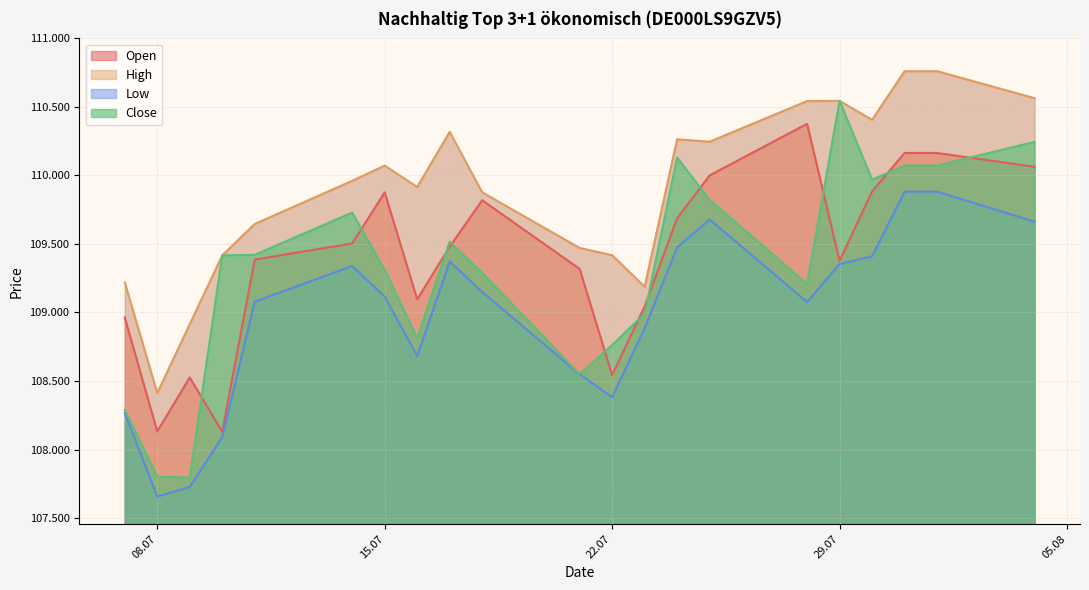

How many interior local valleys does the Low series have?

4